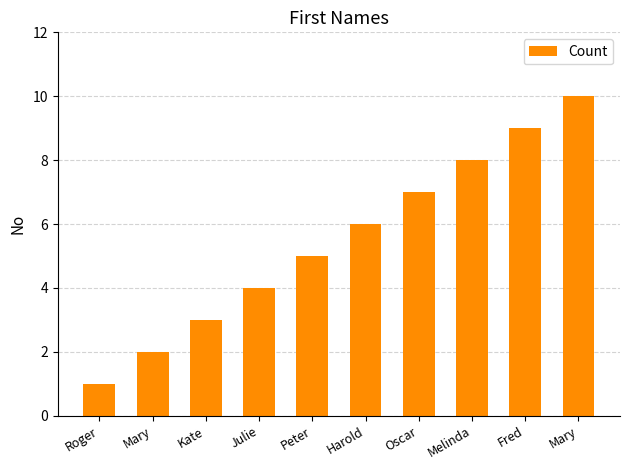

Are the bars horizontal?

No